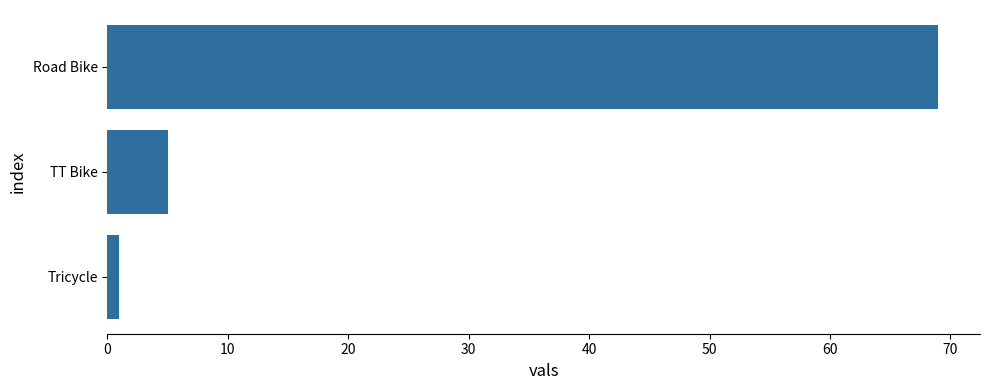

List the labels in order of value, smallest first.

Tricycle, TT Bike, Road Bike